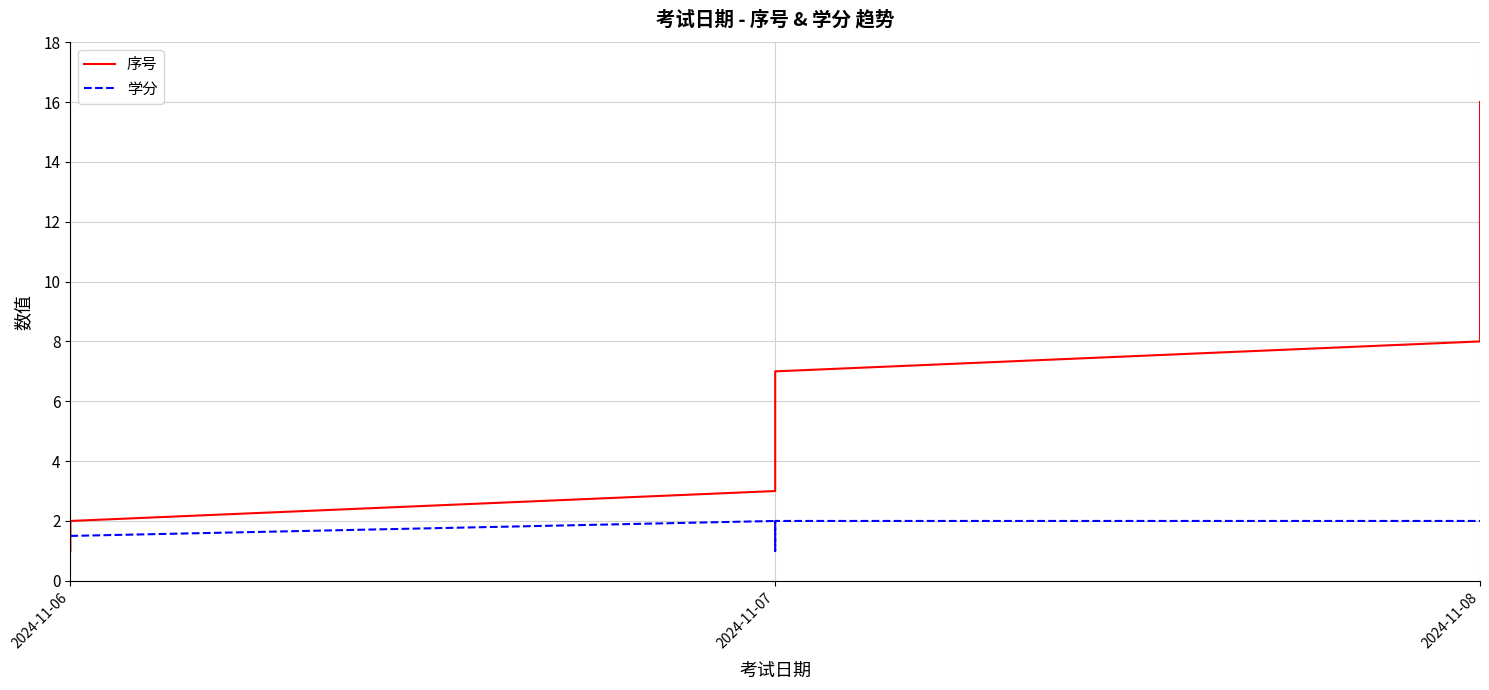

Rank the series by their average value, from lowest to highest.

学分, 序号